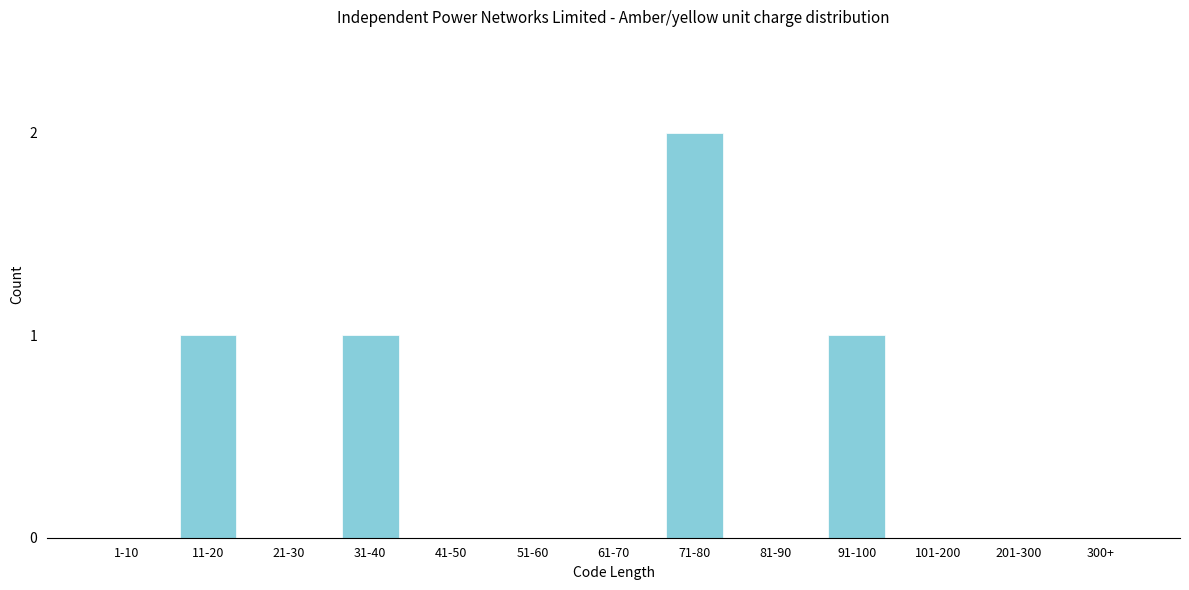

Reading left to right, what are all the values shown in this chart?

1-10=0	11-20=1	21-30=0	31-40=1	41-50=0	51-60=0	61-70=0	71-80=2	81-90=0	91-100=1	101-200=0	201-300=0	300+=0